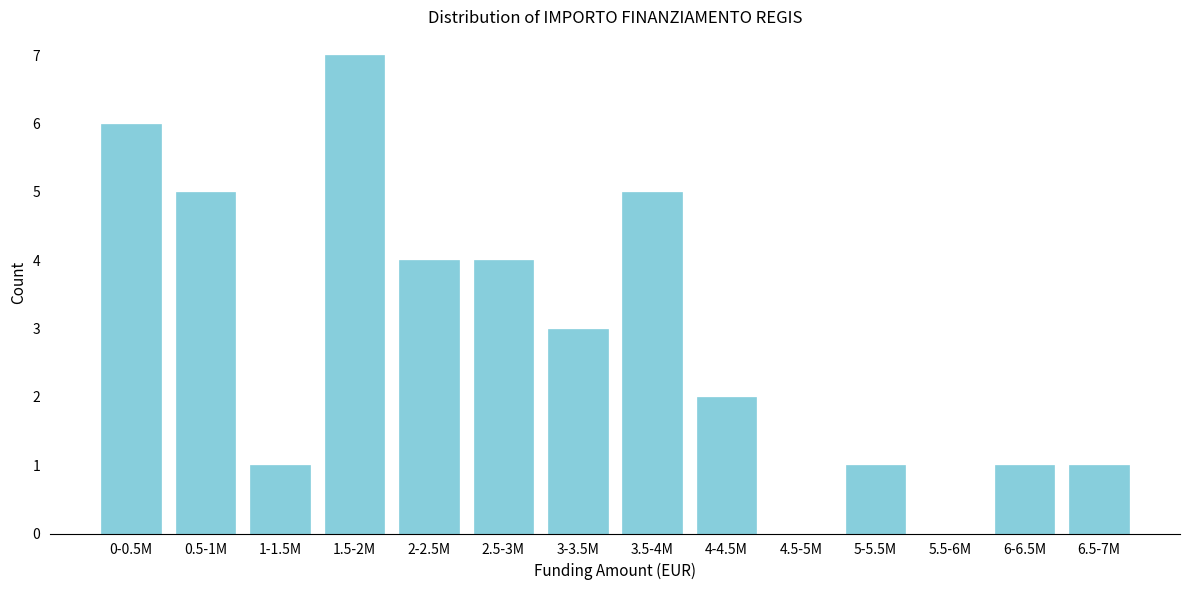

Reading left to right, list all the values displayed in this chart.

0-0.5M=6	0.5-1M=5	1-1.5M=1	1.5-2M=7	2-2.5M=4	2.5-3M=4	3-3.5M=3	3.5-4M=5	4-4.5M=2	4.5-5M=0	5-5.5M=1	5.5-6M=0	6-6.5M=1	6.5-7M=1